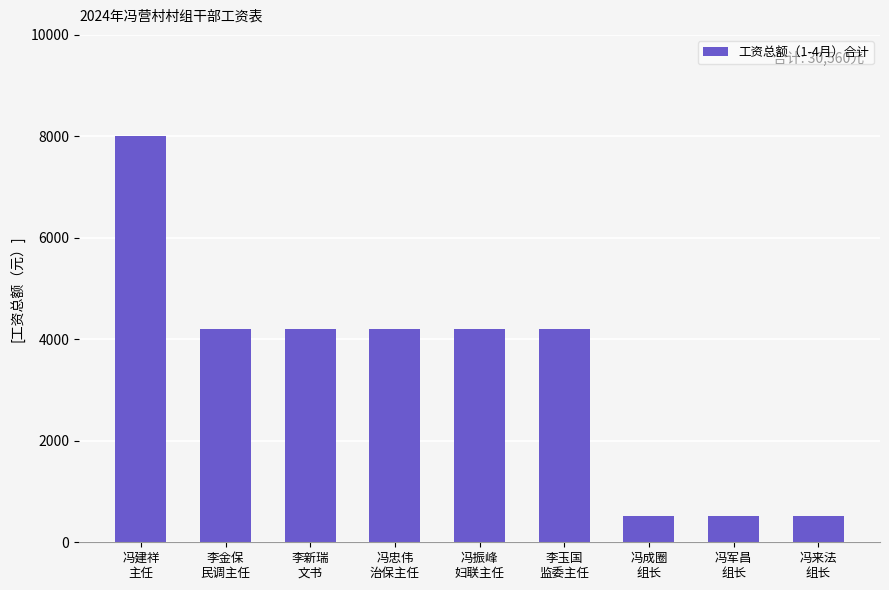

What is the difference between the maximum and second lowest values?

7480